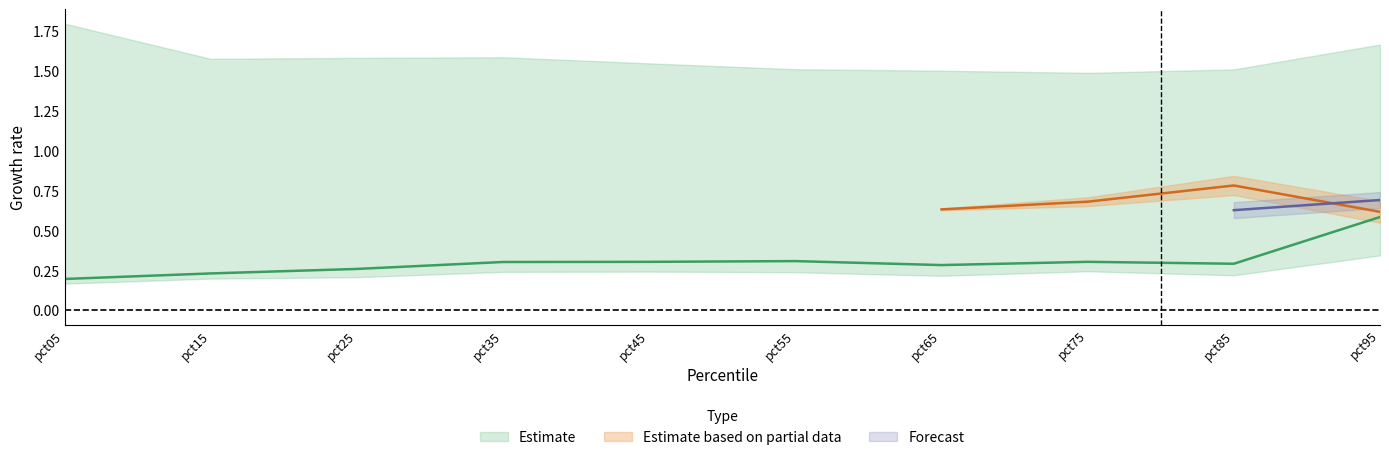

Count the Mar values in the range 0 to 1.

10